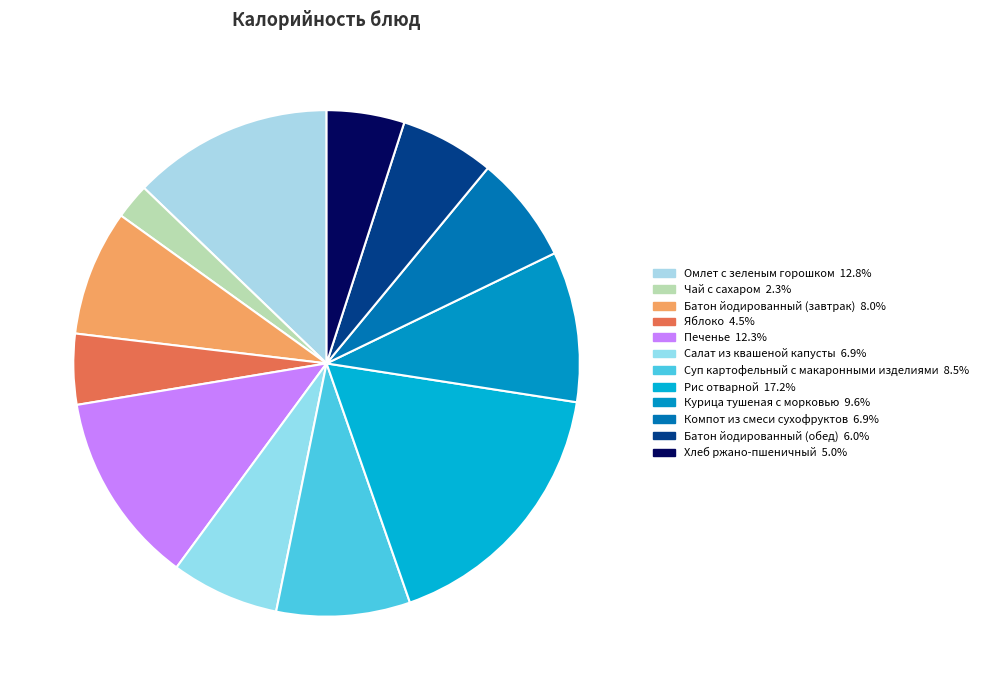

What percentage is the Рис отварной slice, to the nearest percent?

17%